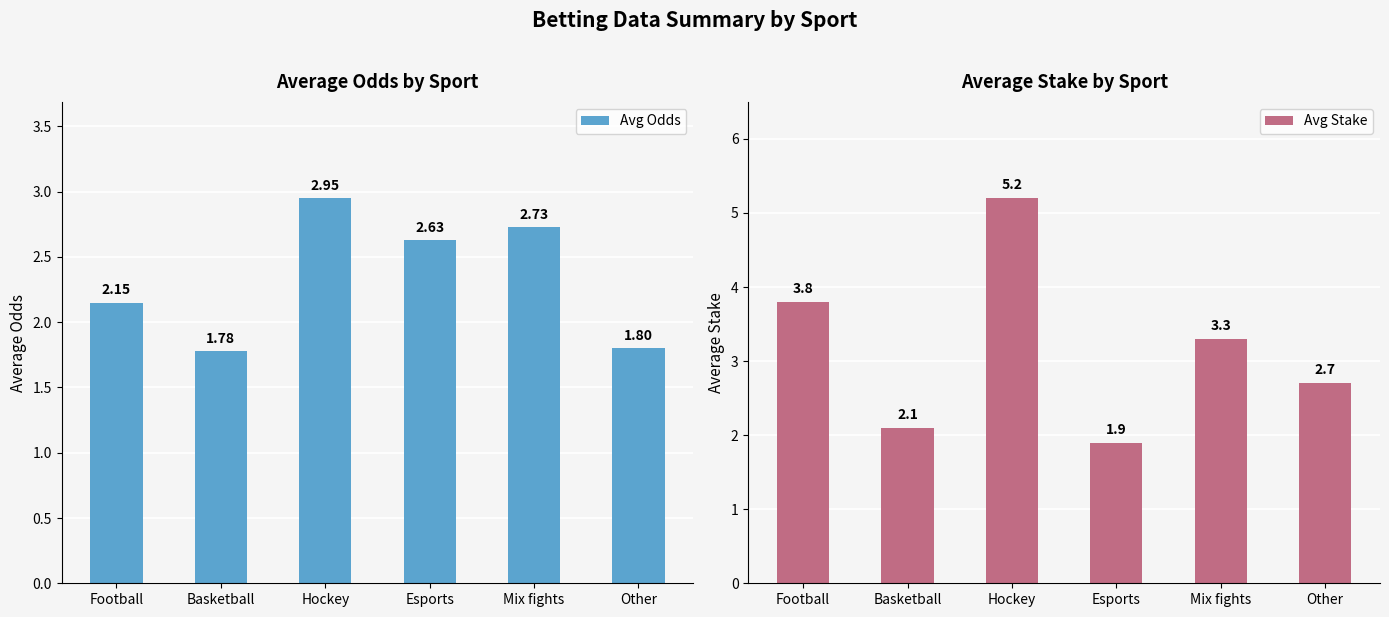

What is the sum of the Avg Stake values at Other and Mix fights?

6.0